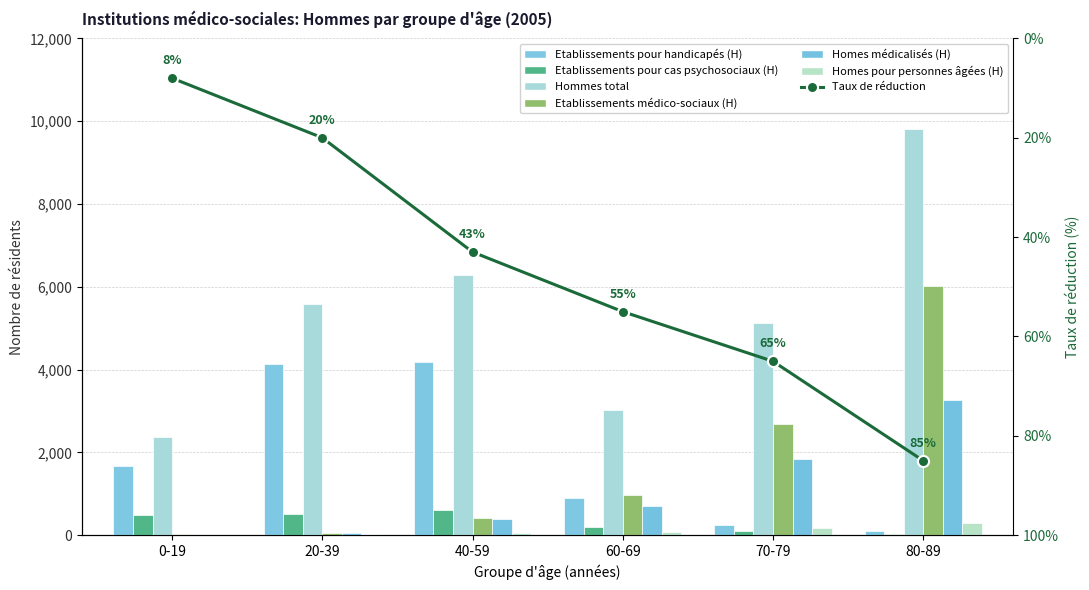

Is the value of Homes pour personnes âgées (H) at 80-89 greater than the value of Etablissements pour handicapés (H) at 70-79?

Yes